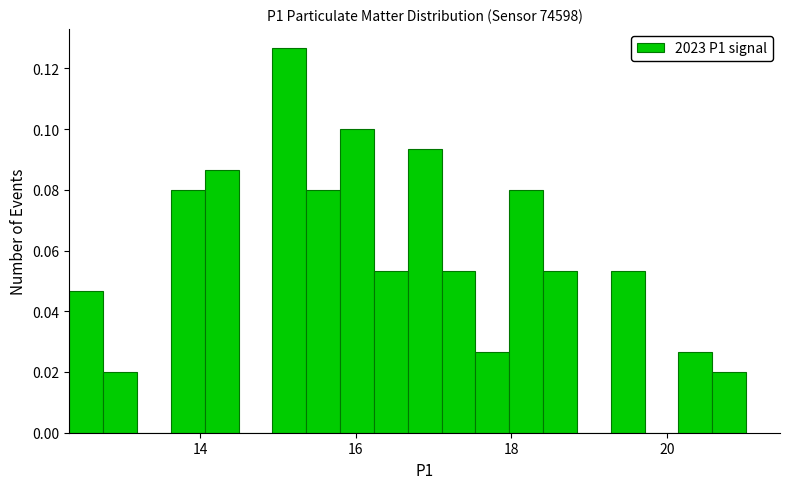

Read against the x-axis, roughly where is the centre of the tallest bar?

15.2